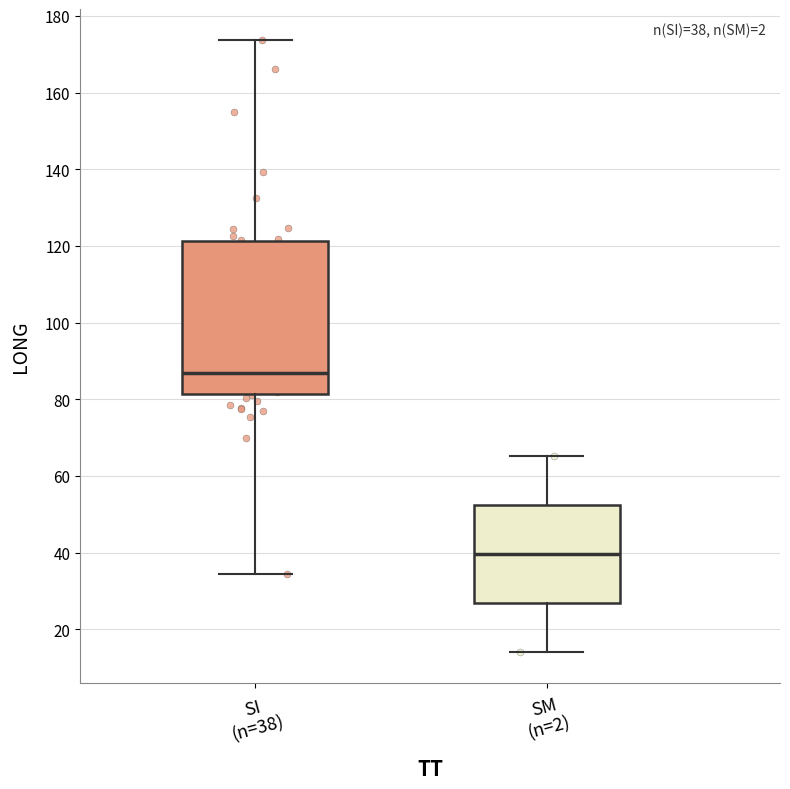

Which box is the tallest, from its lower edge to its upper edge?

SI (n=38)